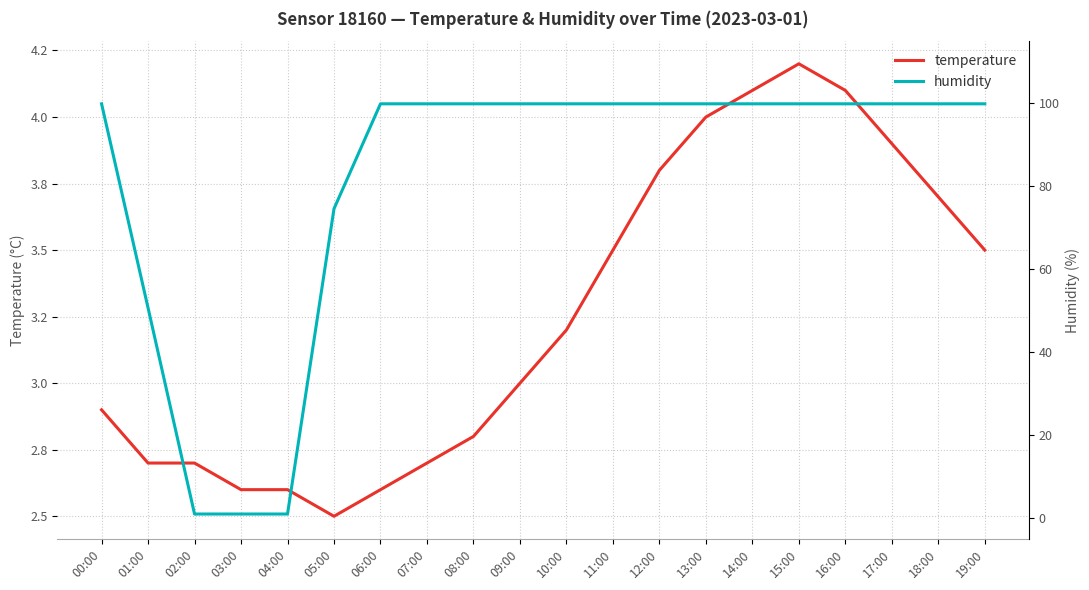

Is this an area chart (filled region under the line)?

No